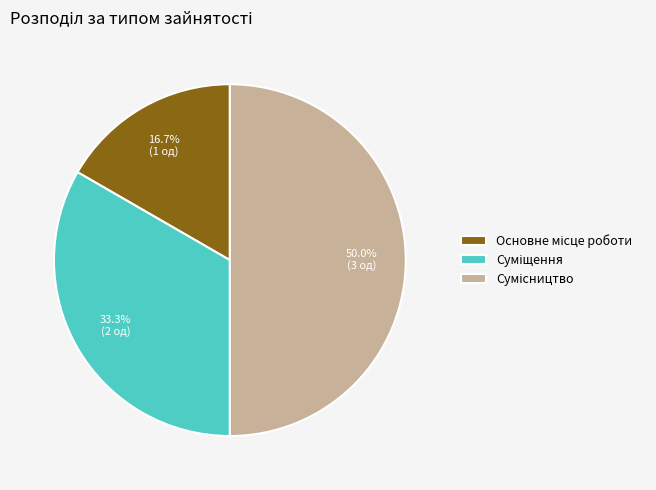

What is the change in value from Суміщення to Сумісництво?

+1